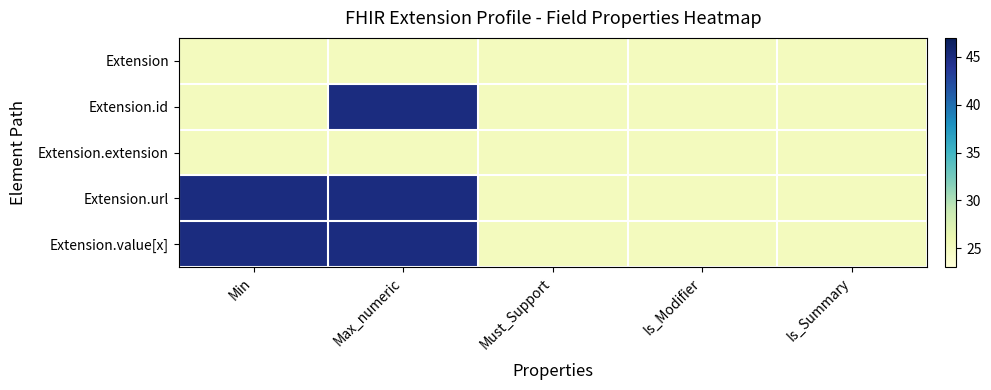

Reading left to right, list all the values displayed in this chart.

Extension: Min=25	Max_numeric=25	Must_Support=25	Is_Modifier=25	Is_Summary=25
Extension.id: Min=25	Max_numeric=45	Must_Support=25	Is_Modifier=25	Is_Summary=25
Extension.extension: Min=25	Max_numeric=25	Must_Support=25	Is_Modifier=25	Is_Summary=25
Extension.url: Min=45	Max_numeric=45	Must_Support=25	Is_Modifier=25	Is_Summary=25
Extension.value[x]: Min=45	Max_numeric=45	Must_Support=25	Is_Modifier=25	Is_Summary=25